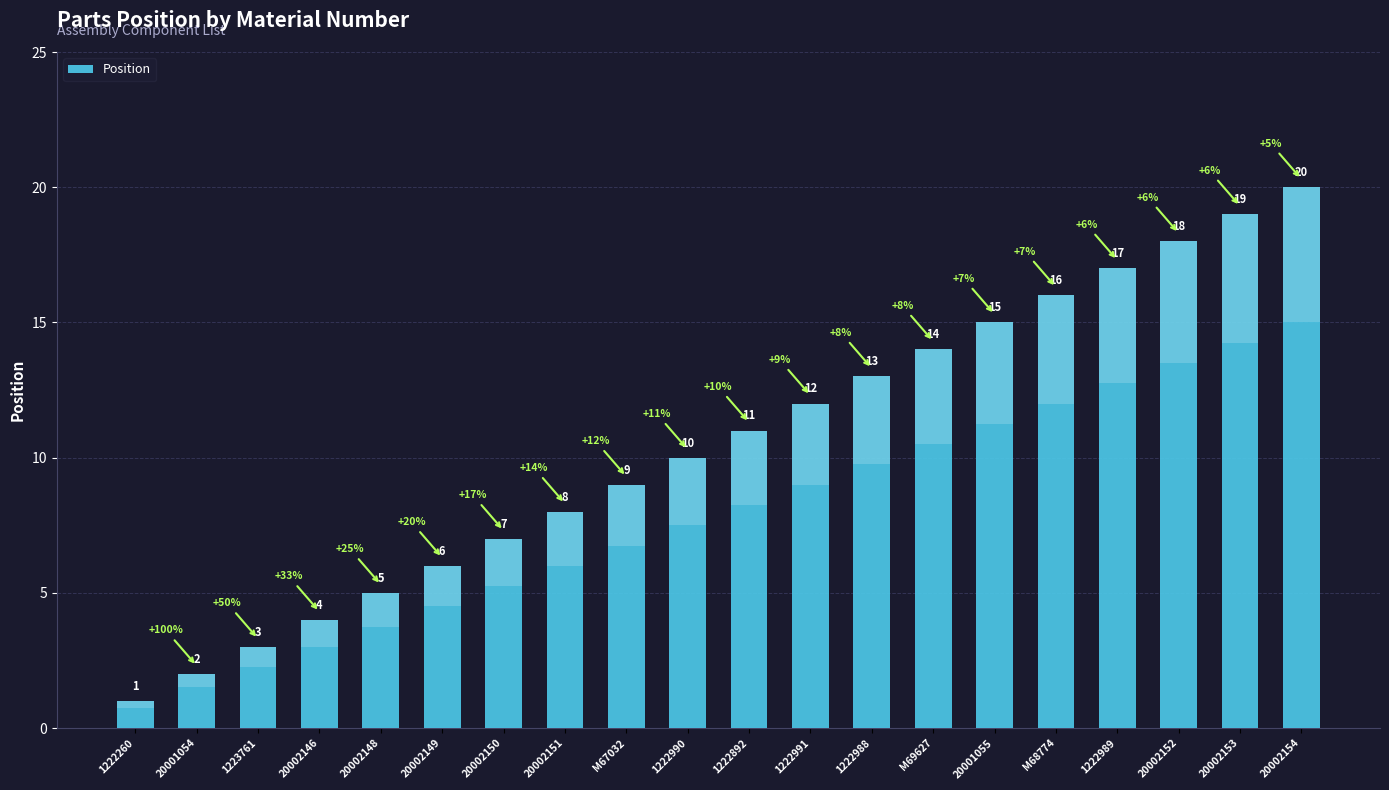

Which label corresponds to the largest value in the chart?

20002154